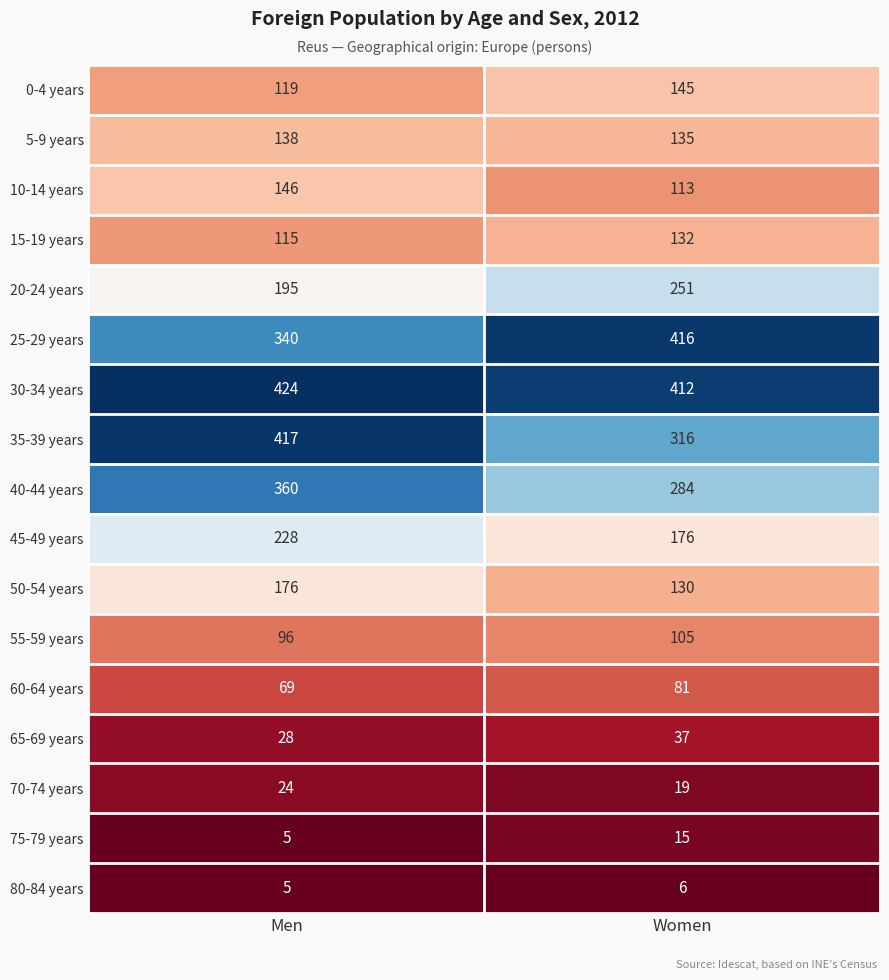

Which series has the widest spread of values?

35-39 years